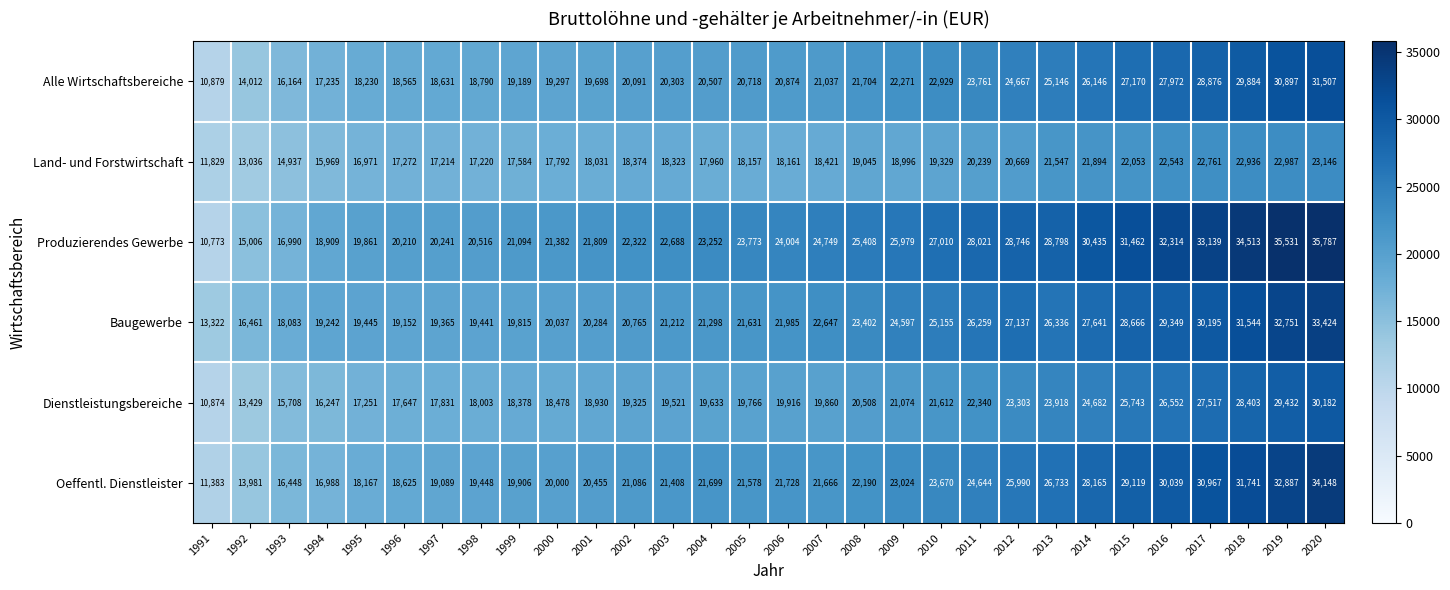

What is the difference between the highest and lowest values at 1997?

3027